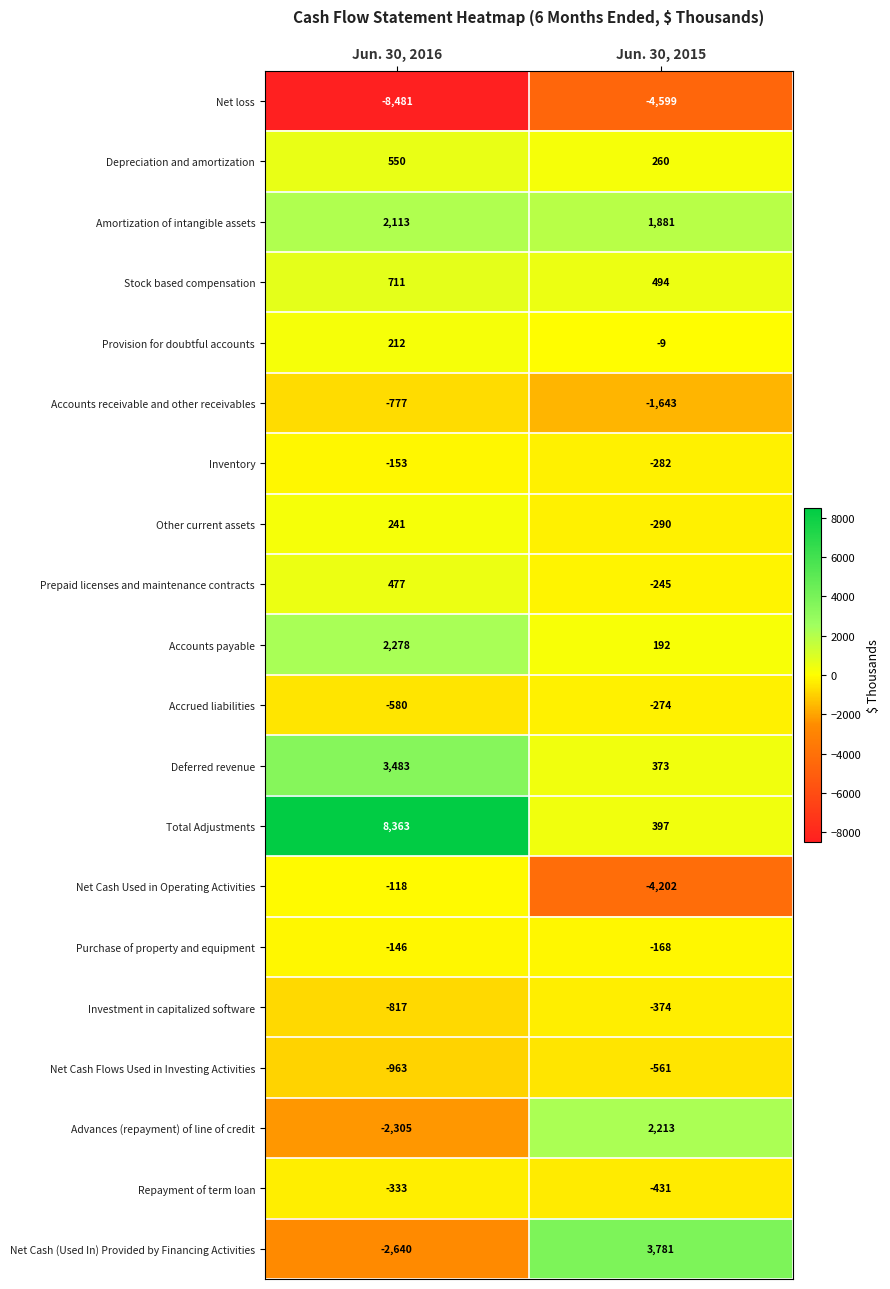

What is the sum of all Prepaid licenses and maintenance contracts values?

232